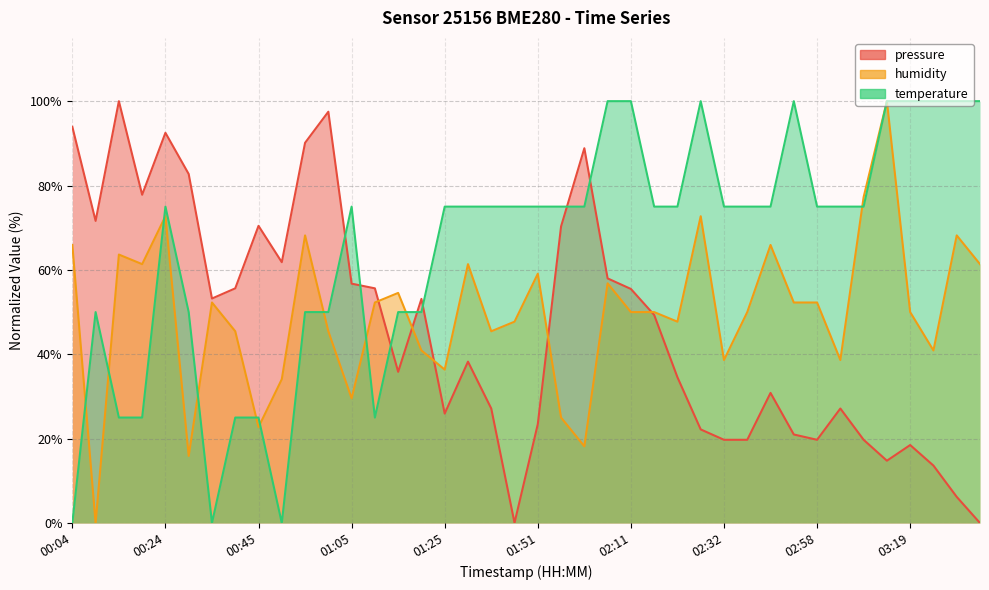

What position from the left is 00:14?

3